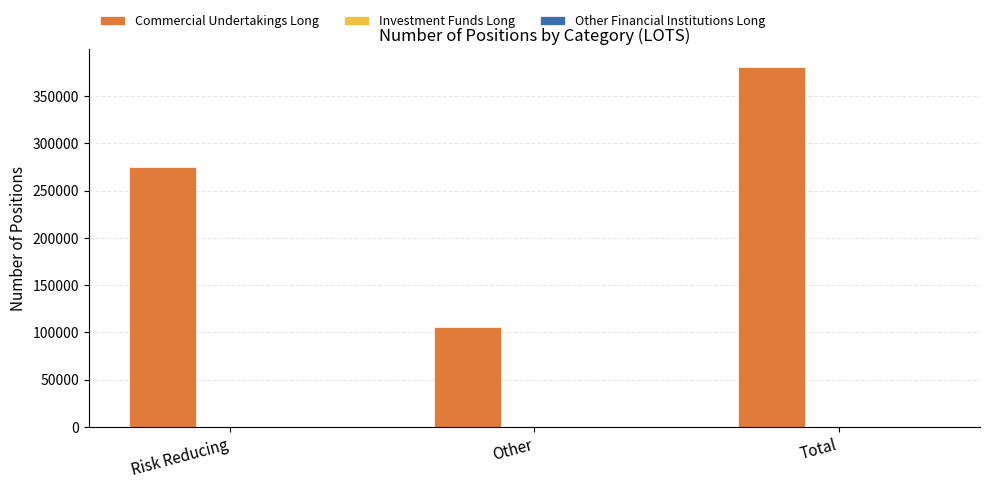

List the labels in order of value, largest first.

Total, Risk Reducing, Other